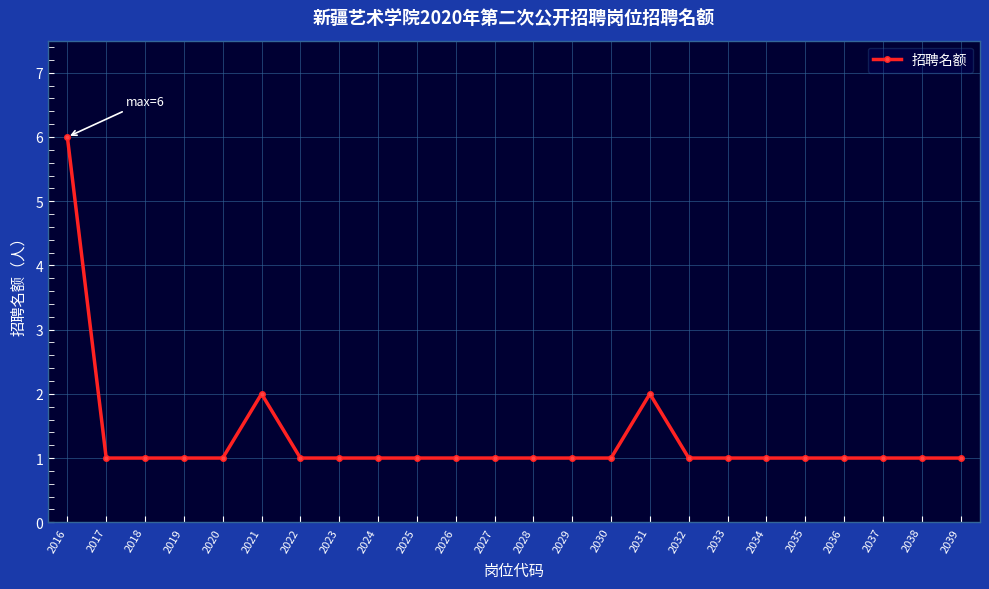

Count the number of data series in this chart.

1